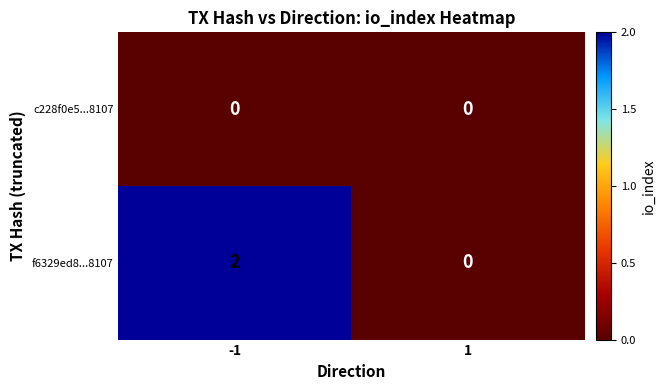

Reading left to right, extract all data points from this chart.

c228f0e5...8107: 0	0
f6329ed8...8107: 2	0